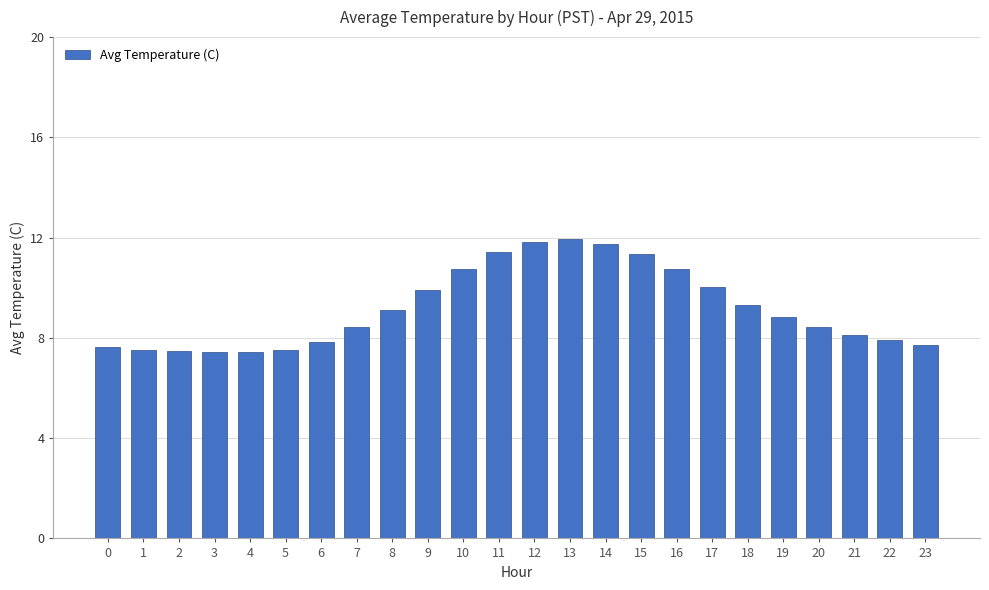

What is the greatest value displayed?

11.9